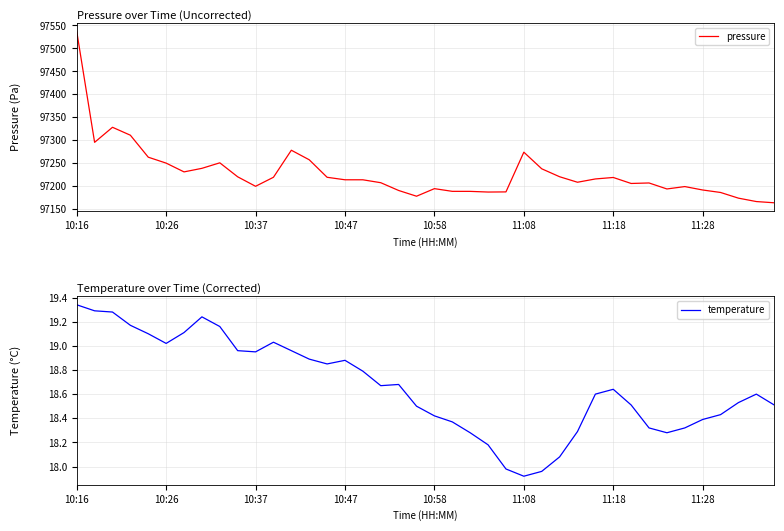

What is the maximum value for pressure?

97537.1